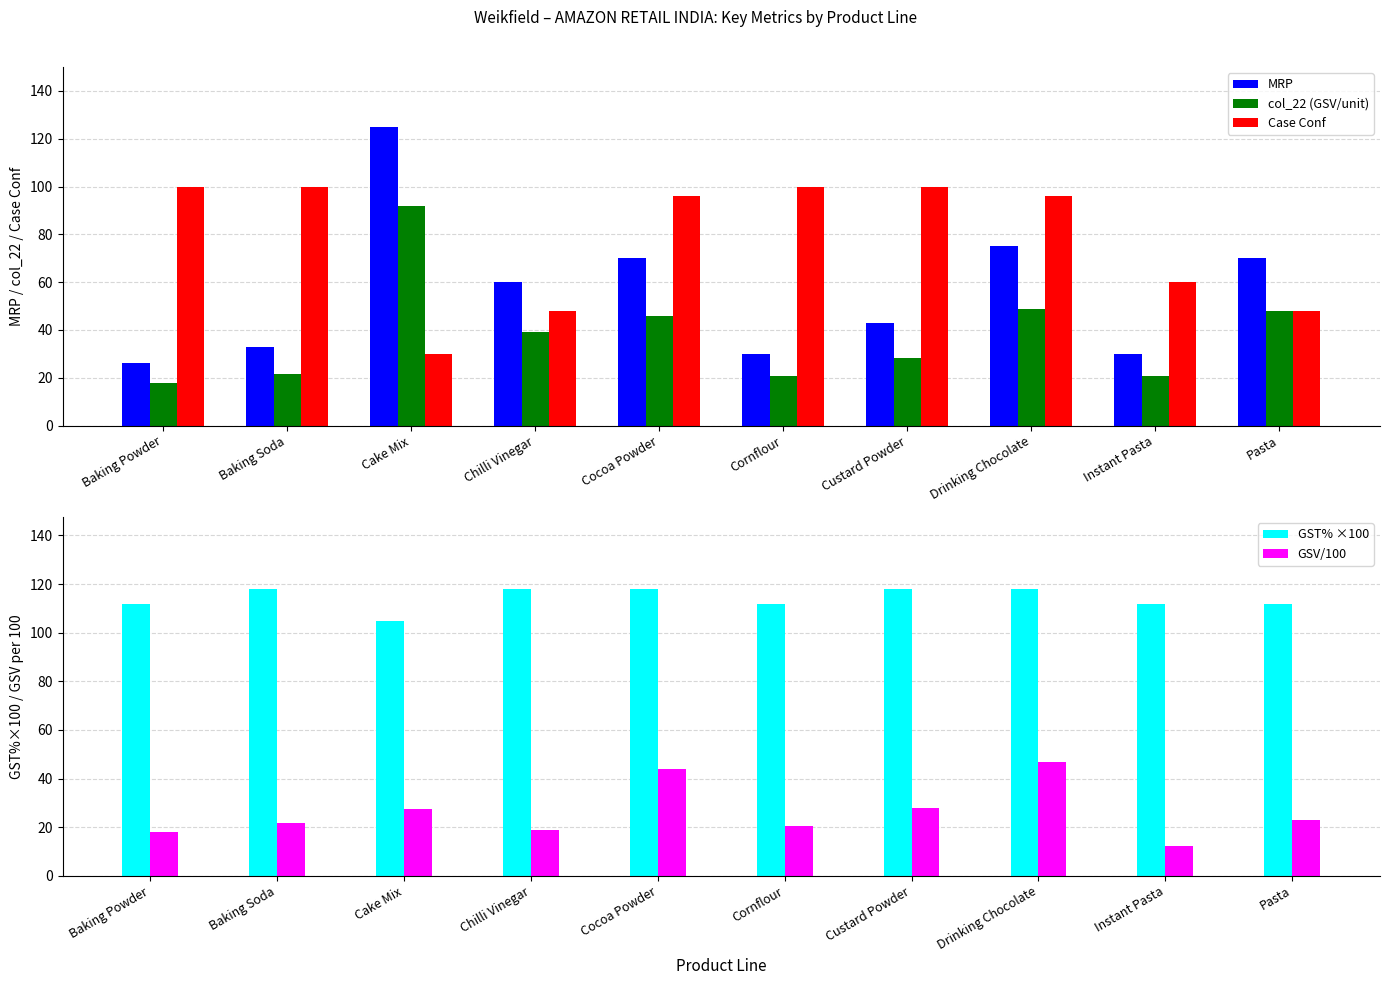

What is the sum of the GST% ×100 values at Pasta and Chilli Vinegar?

230.0